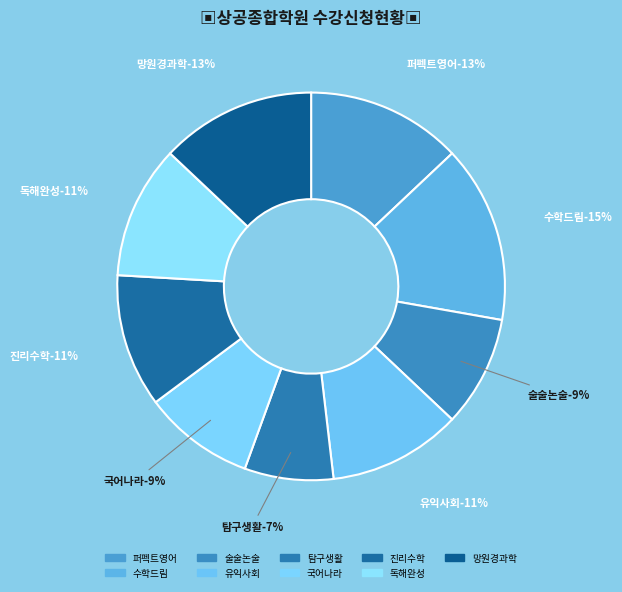

Which slice is the largest?

수학드림